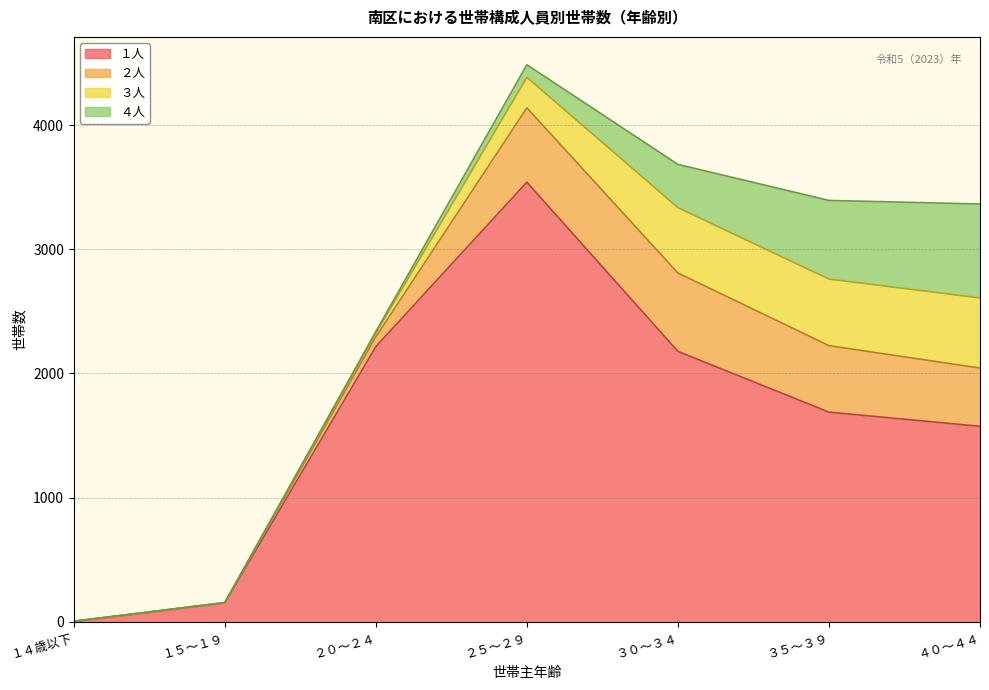

At which label is ３人 closest to 282?

２５～２９